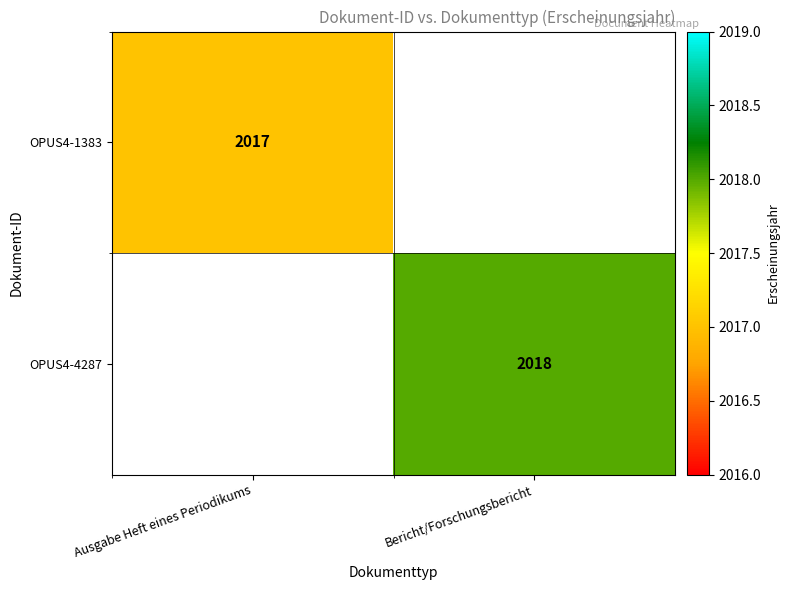

The value of OPUS4-1383 at Ausgabe Heft eines Periodikums is 484.7. True or false?

False